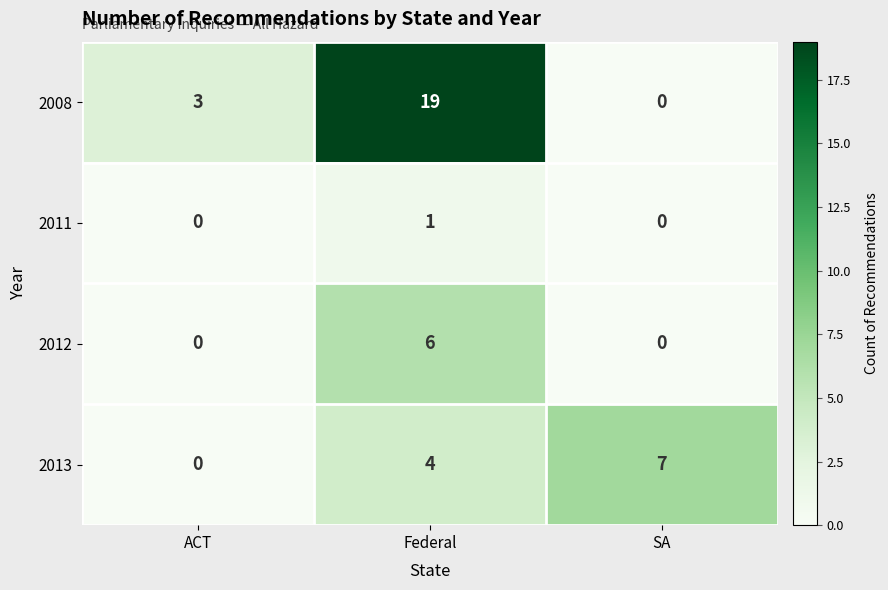

What is the sum of the 2012 values at ACT and Federal?

6